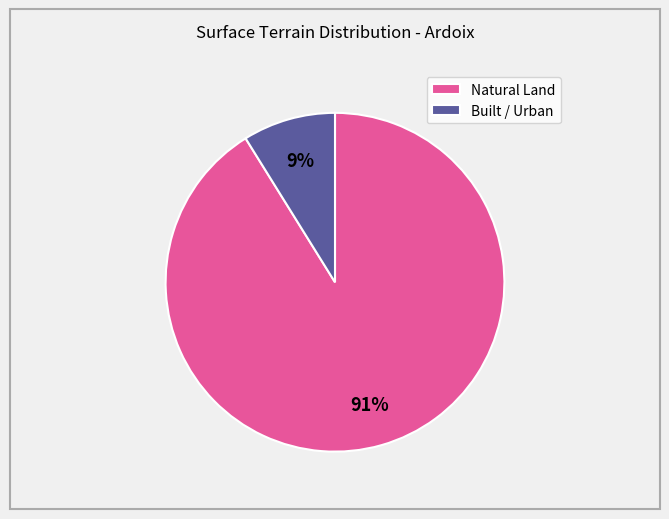

To the nearest percent, what is the difference between the largest and smallest slice percentages?

82%